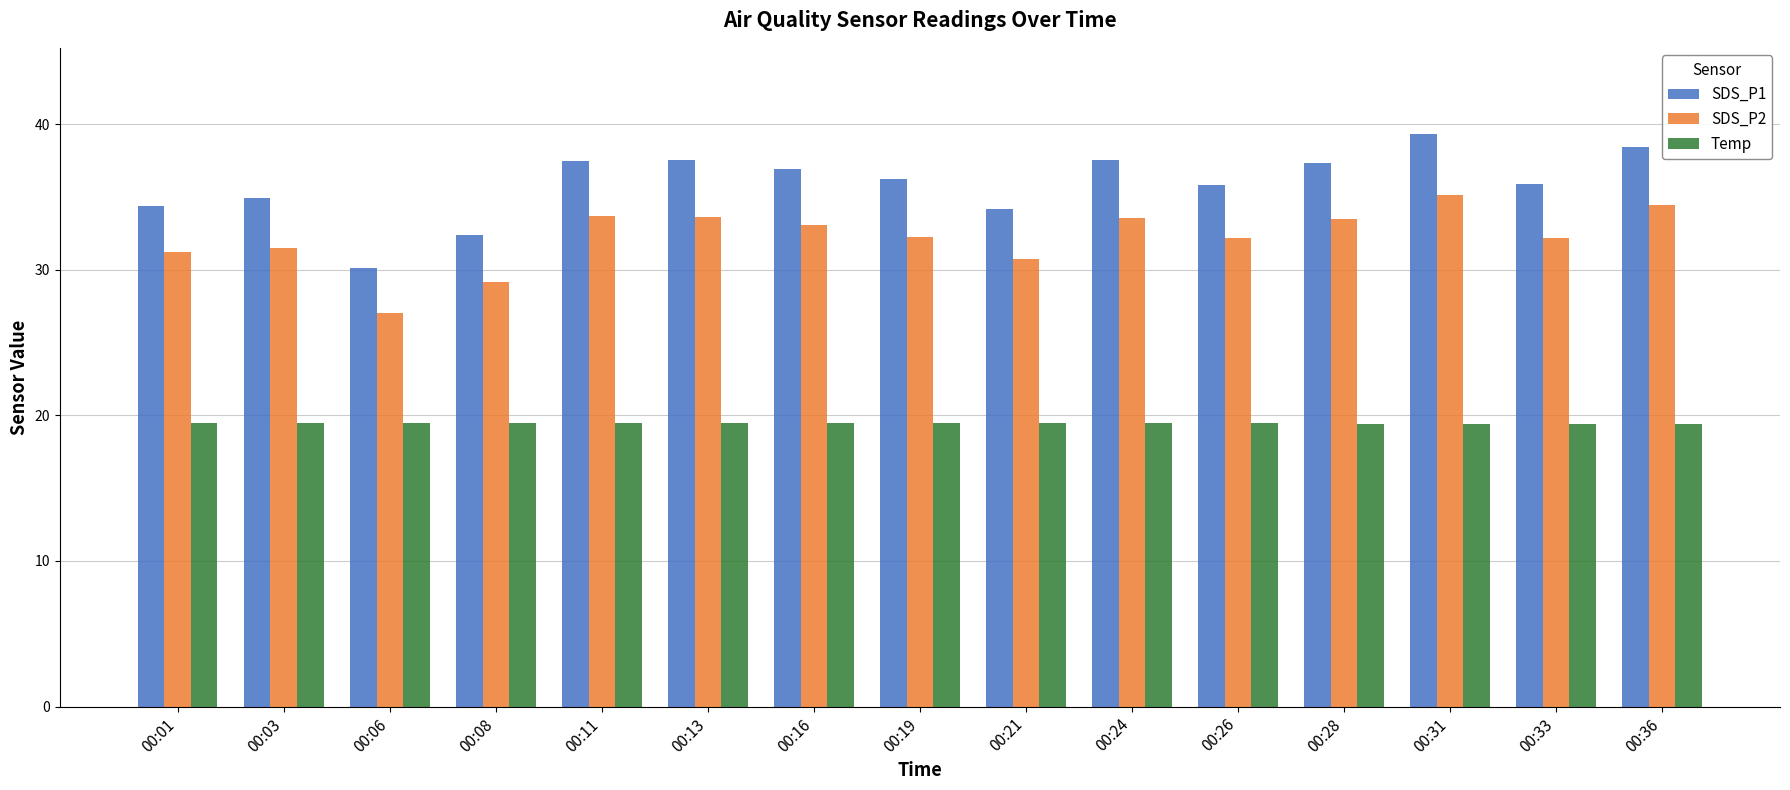

What is the greatest value displayed?

39.4